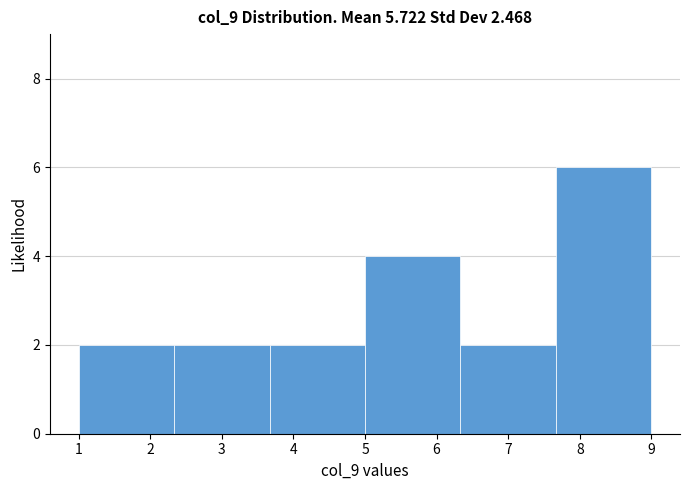

Reading left to right, list every bar in this chart as the range it spans on the x-axis followed by its height. Neither the bar edges nor the heights are printed on the chart, so give them approximately, as read against the axes.

1.0 to 2.3: 2
2.3 to 3.7: 2
3.7 to 5.0: 2
5.0 to 6.3: 4
6.3 to 7.7: 2
7.7 to 9.0: 6